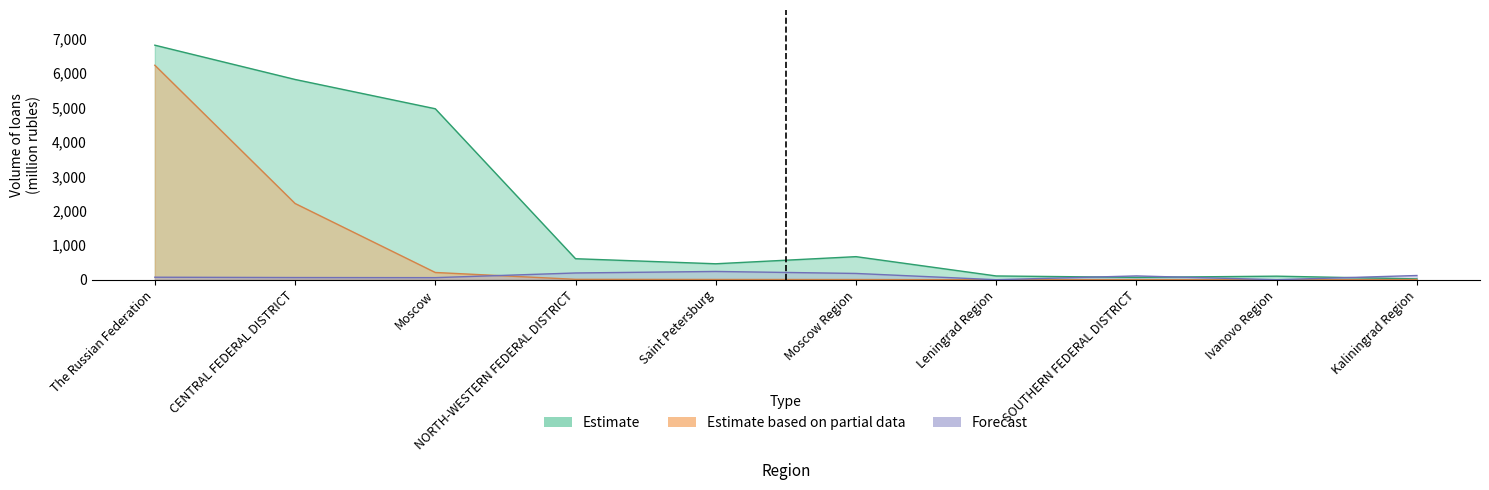

What is the difference between the Estimate values at Kaliningrad Region and Moscow?

4943.0